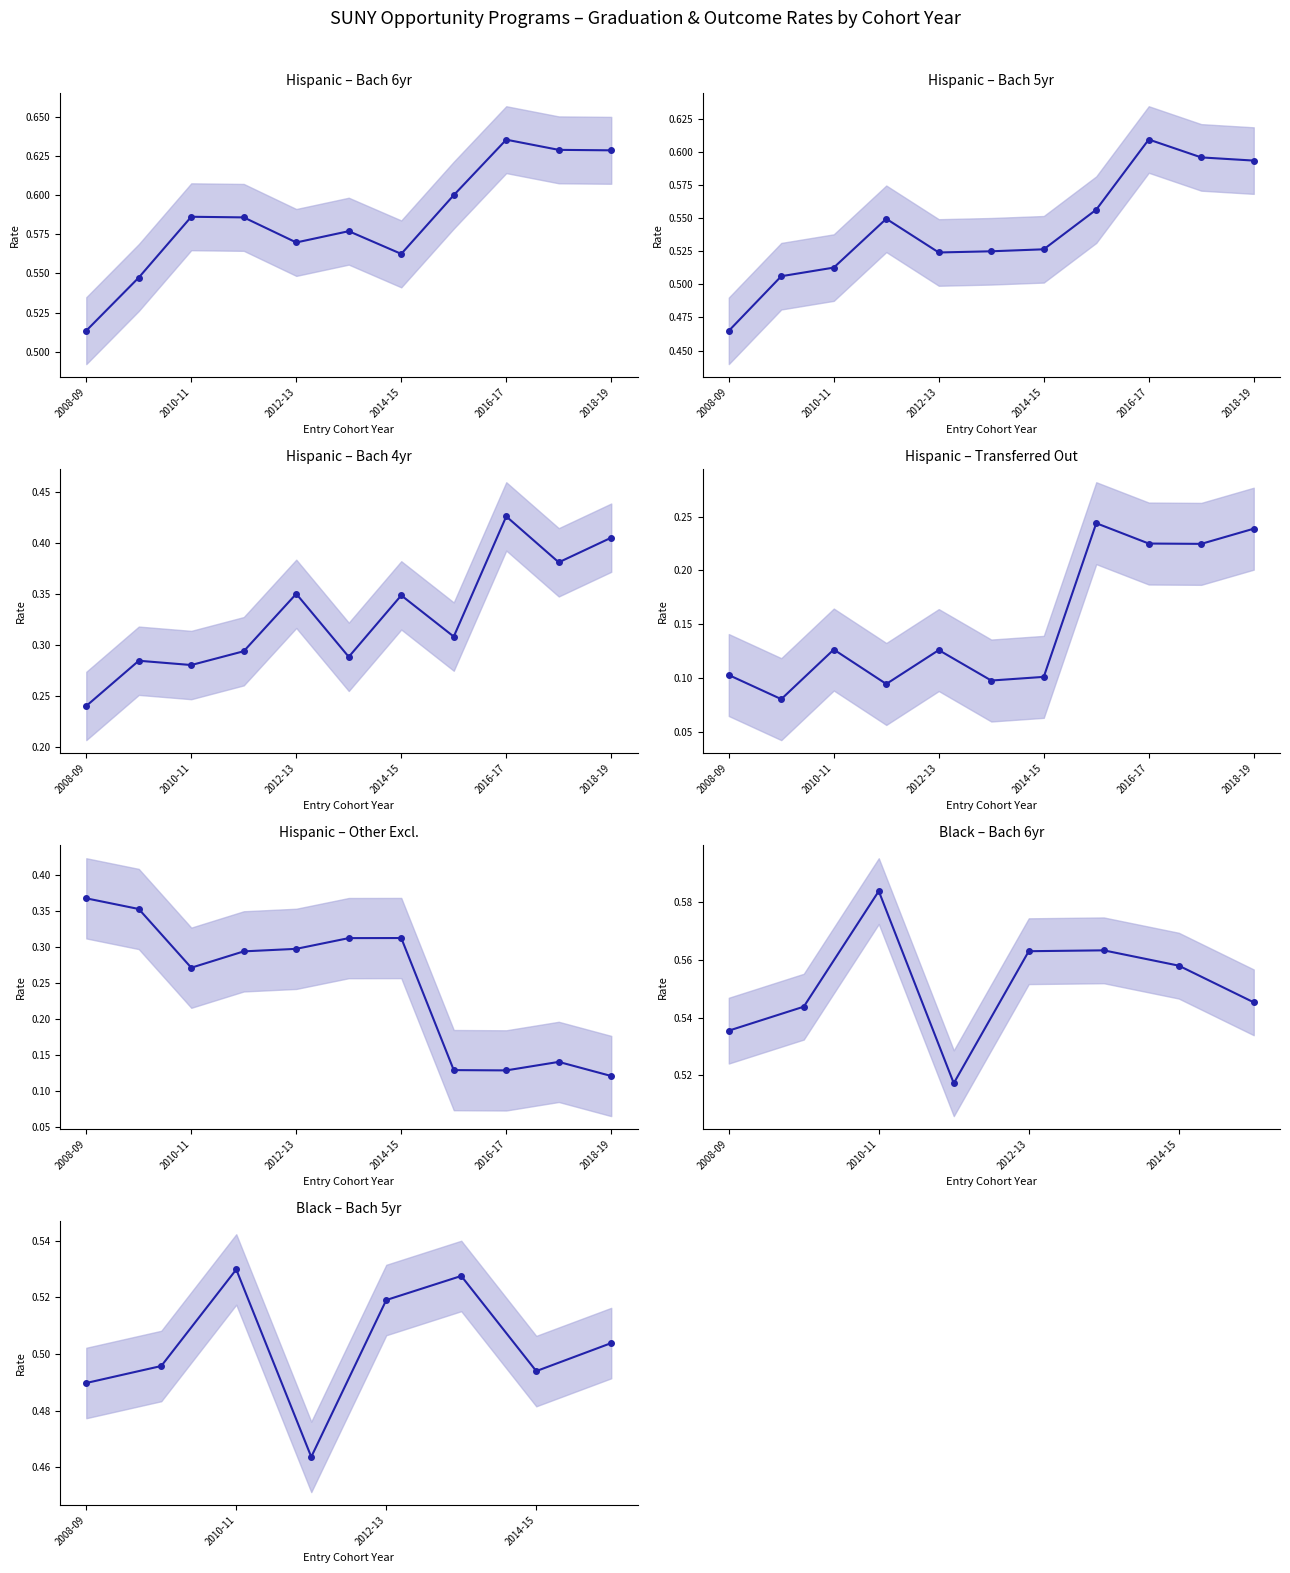

What is the average value of the PERCENT TRANSFERRED OUT series?

0.2